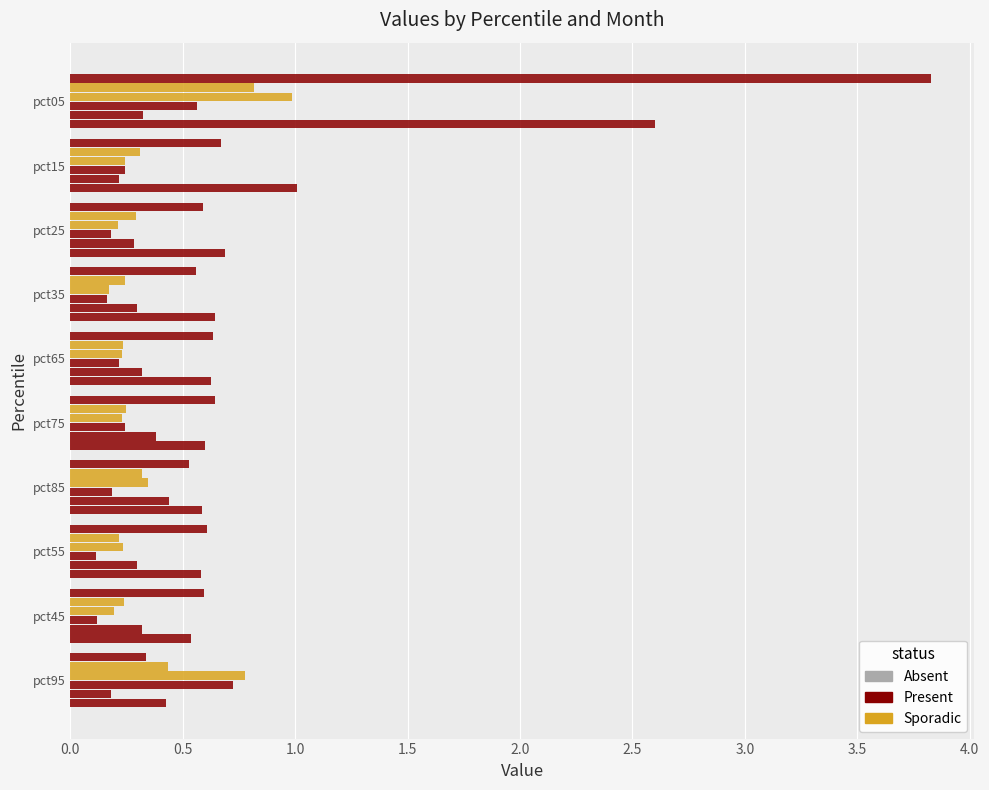

What is the value of the Mar bar at the 3rd from the left?

0.1